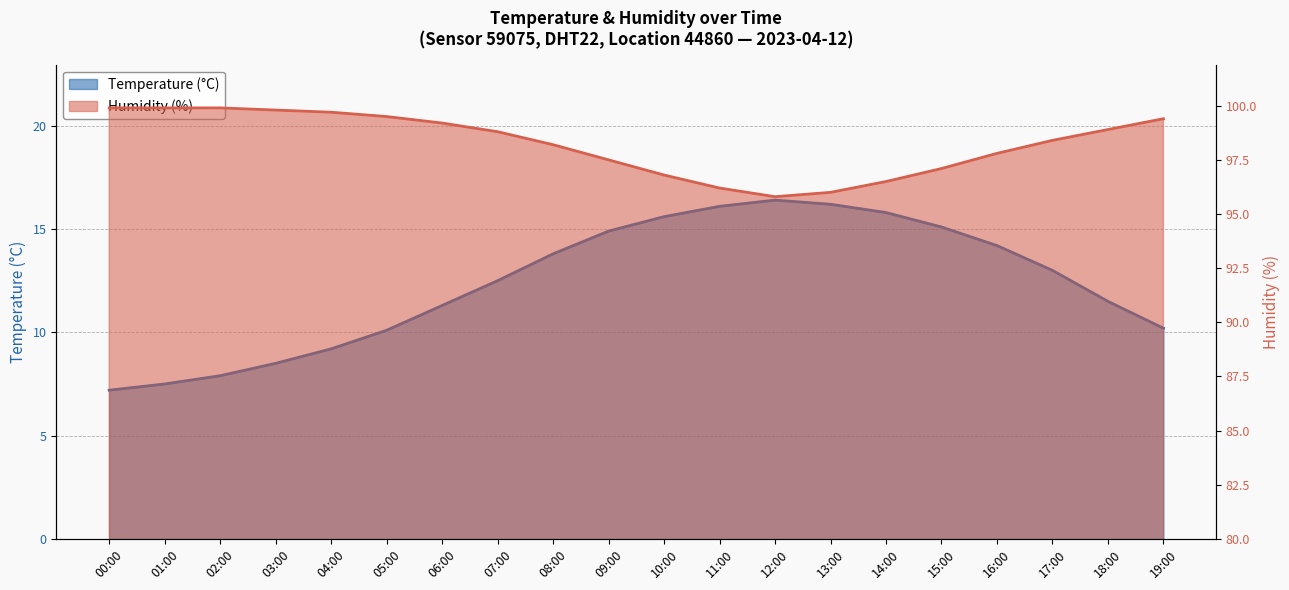

Read the temperature value at 18:00.

11.5